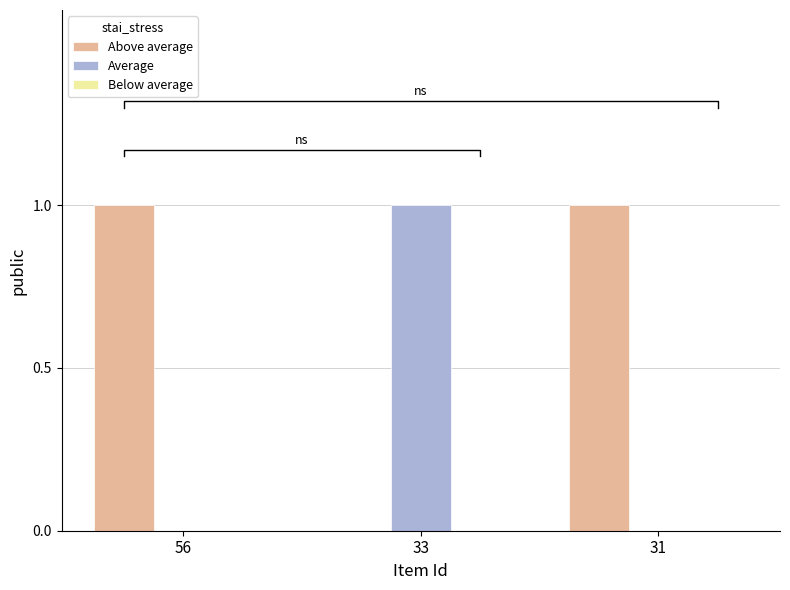

List the series in order of their peak value, lowest first.

Below average, Above average, Average